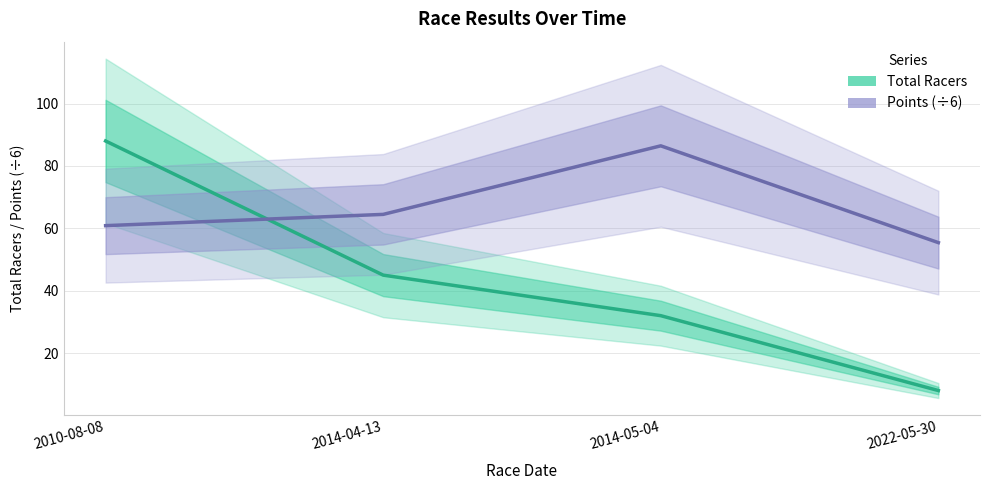

The Points (÷6) series shows 86.5 at 2014-05-04. True or false?

True